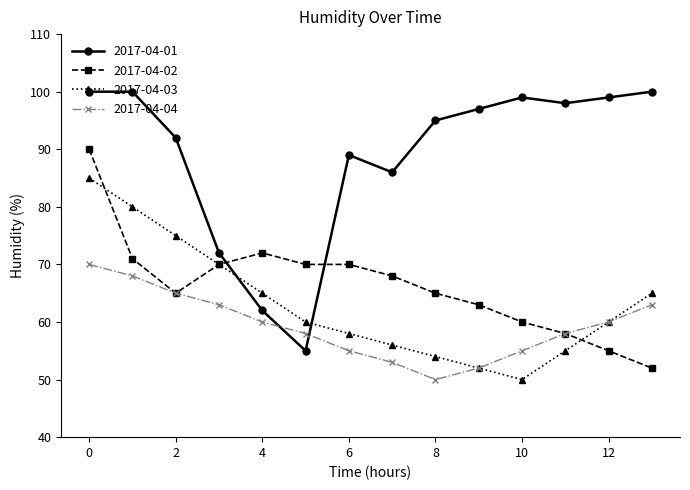

How many times do 2017-04-01 and 2017-04-02 cross each other?

2